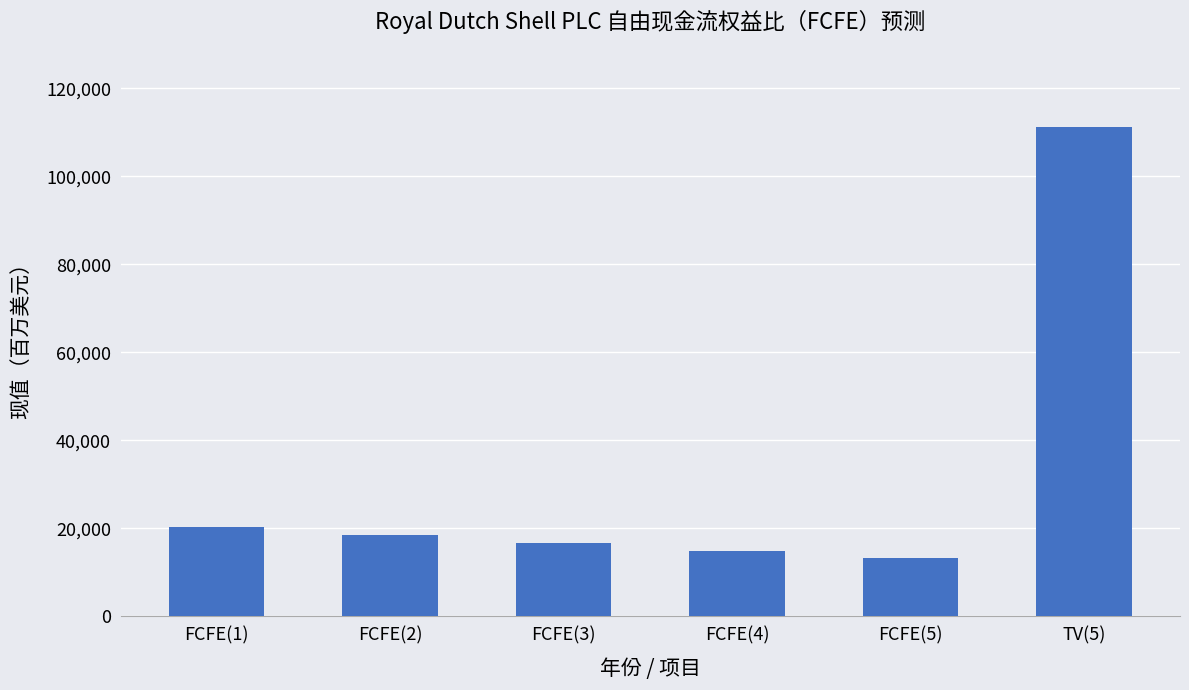

What is the label of the 6th bar from the right?

FCFE(1)